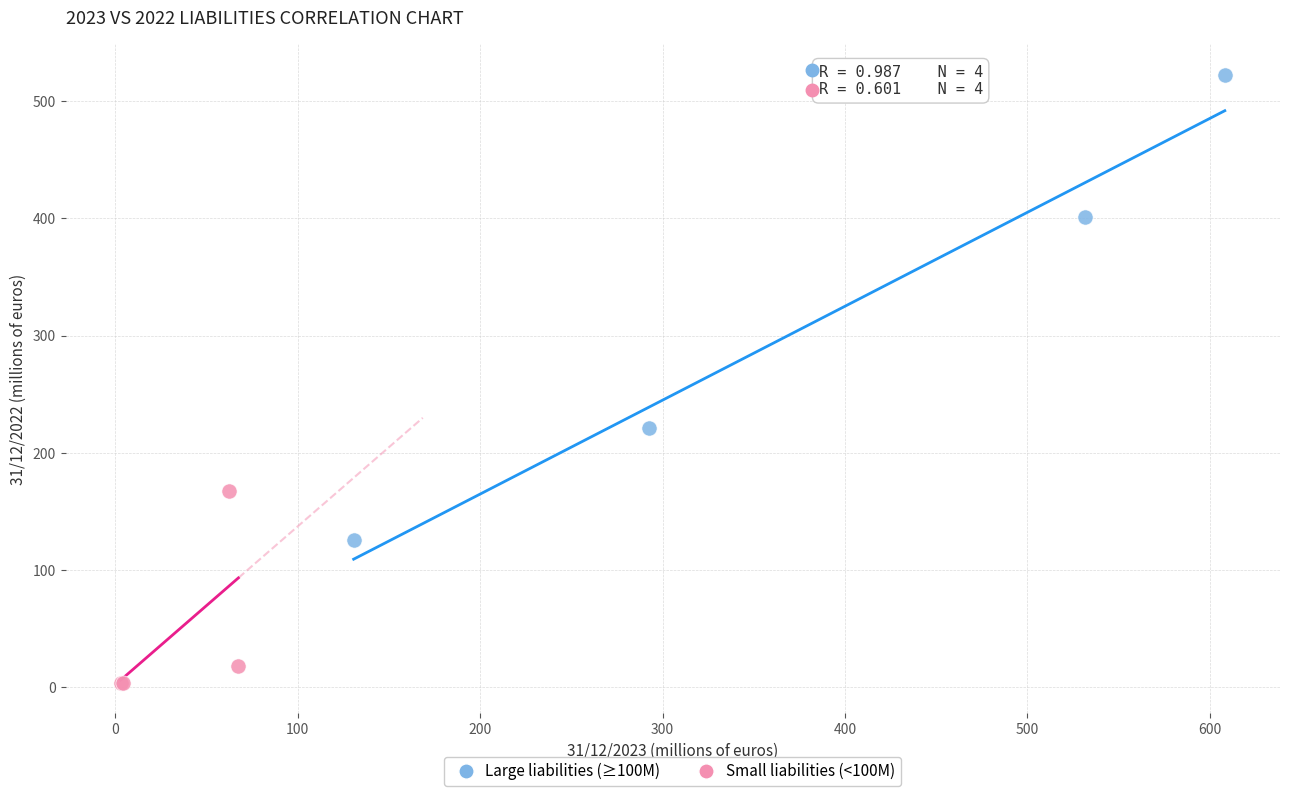

Which series contains the lowest Y value?

Small liabilities (<100M)